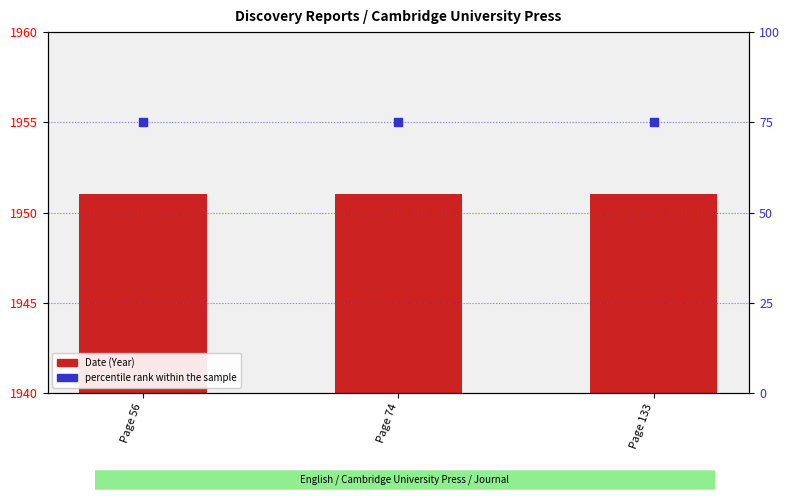

Which series has the widest spread of Y values?

Date (Year)